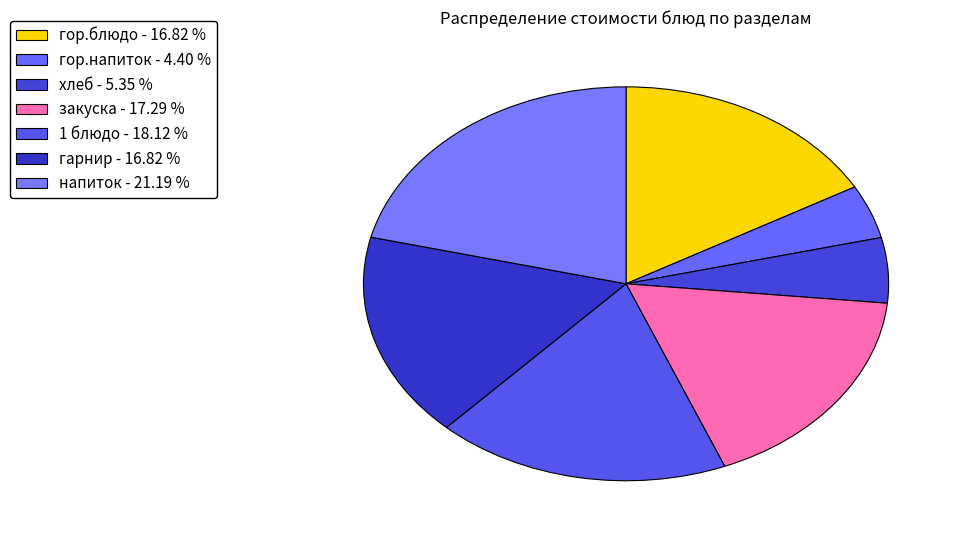

Which slice is the smallest?

гор.напиток